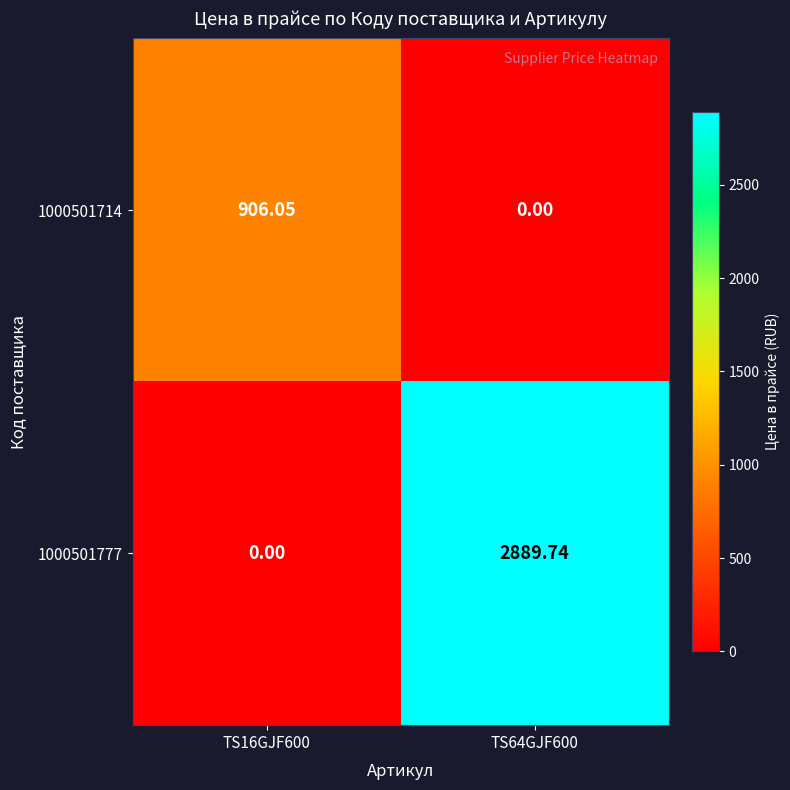

Is the value of 1000501714 at TS16GJF600 greater than the value of 1000501777 at TS64GJF600?

No